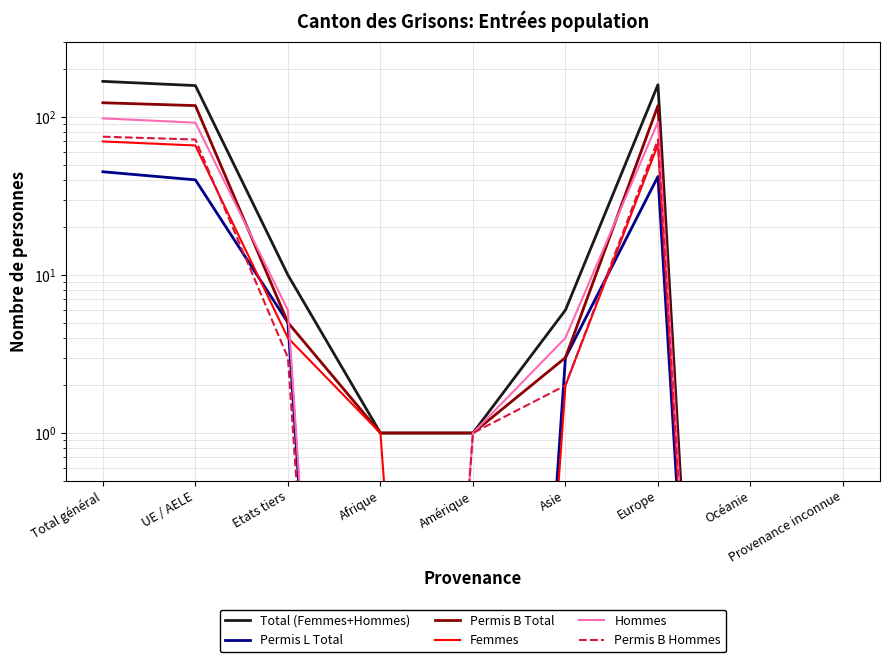

True or false: Femmes and Total (Femmes+Hommes) intersect in this chart.

False